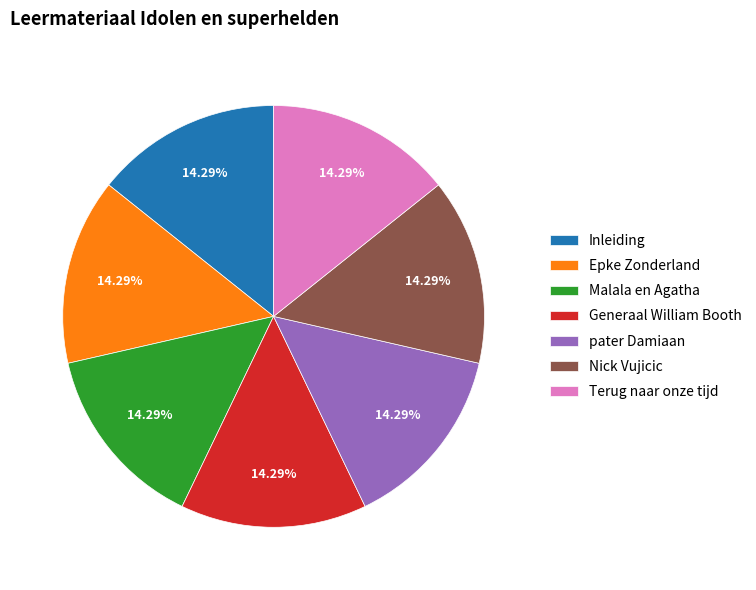

Combined, do Inleiding and Malala en Agatha account for over 50%?

No